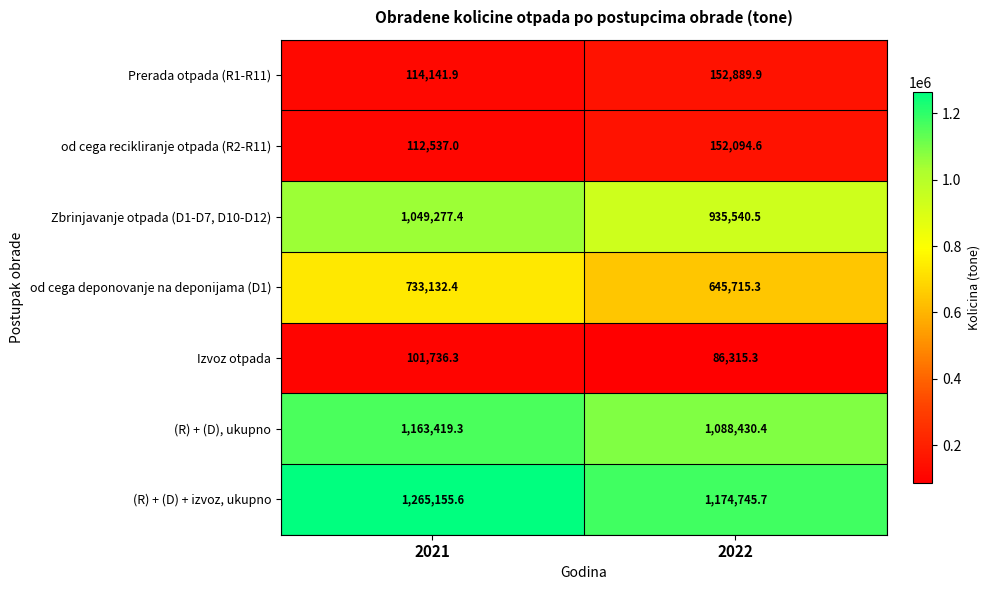

At how many categories does at least one series exceed 758124?

2